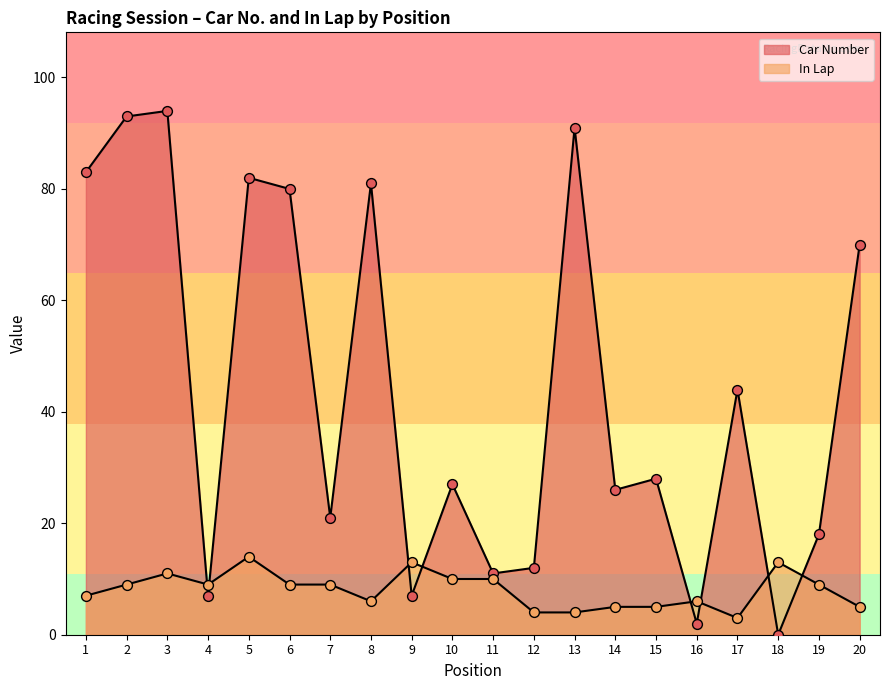

Which series contains the lowest Y value?

Car Number